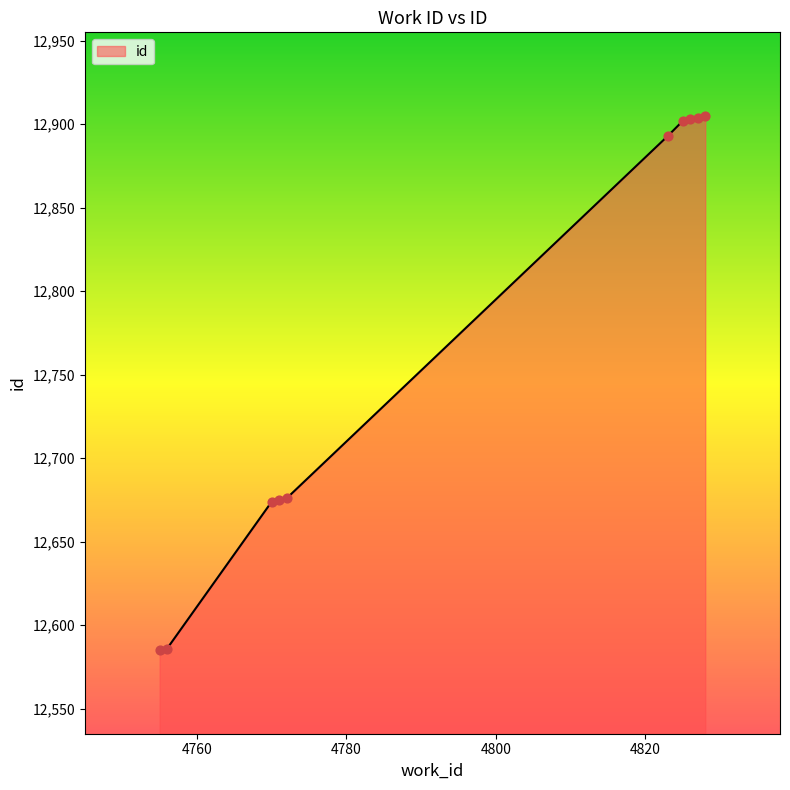

What is the greatest value displayed?

12905